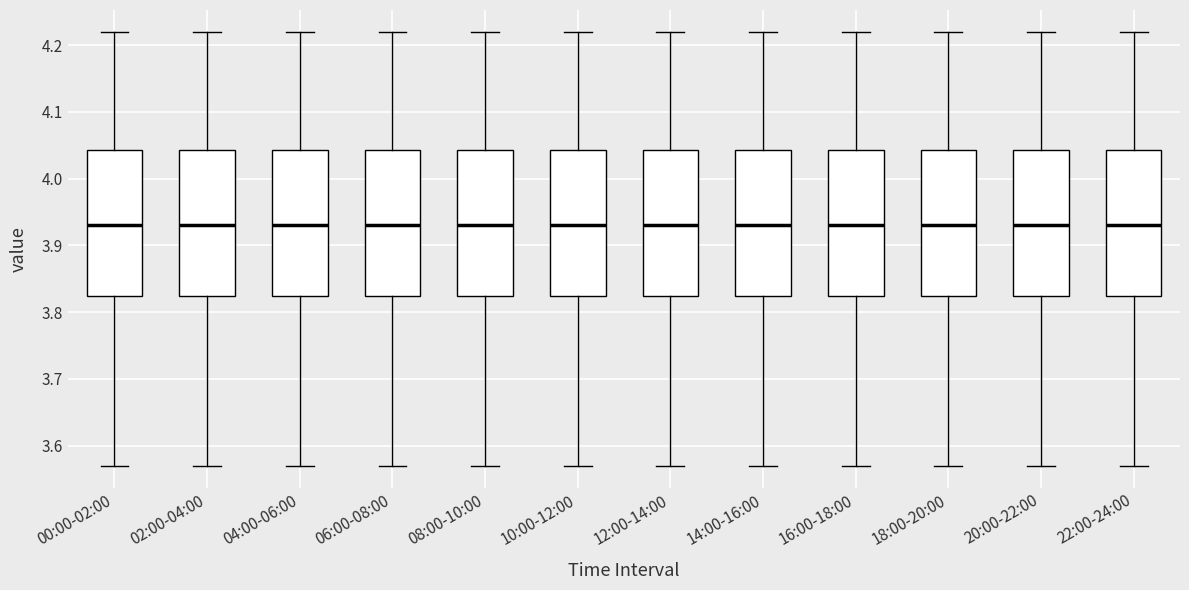

Reading left to right, transcribe this box plot: for each box, give where its median line is, the range the box spans, and where its two whiskers end, as read against the y-axis. The values are not printed on the chart, so give them approximately, as read against the axis.

00:00-02:00: median 3.93, box 3.83 to 4.04, whiskers 3.57 to 4.22
02:00-04:00: median 3.93, box 3.83 to 4.04, whiskers 3.57 to 4.22
04:00-06:00: median 3.93, box 3.83 to 4.04, whiskers 3.57 to 4.22
06:00-08:00: median 3.93, box 3.83 to 4.04, whiskers 3.57 to 4.22
08:00-10:00: median 3.93, box 3.83 to 4.04, whiskers 3.57 to 4.22
10:00-12:00: median 3.93, box 3.83 to 4.04, whiskers 3.57 to 4.22
12:00-14:00: median 3.93, box 3.83 to 4.04, whiskers 3.57 to 4.22
14:00-16:00: median 3.93, box 3.83 to 4.04, whiskers 3.57 to 4.22
16:00-18:00: median 3.93, box 3.83 to 4.04, whiskers 3.57 to 4.22
18:00-20:00: median 3.93, box 3.83 to 4.04, whiskers 3.57 to 4.22
20:00-22:00: median 3.93, box 3.83 to 4.04, whiskers 3.57 to 4.22
22:00-24:00: median 3.93, box 3.83 to 4.04, whiskers 3.57 to 4.22